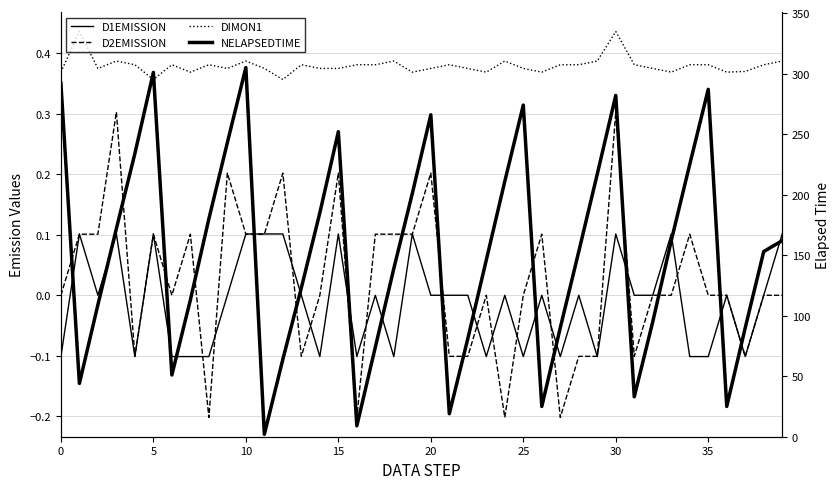

At which label is NELAPSEDTIME closest to 153?

28